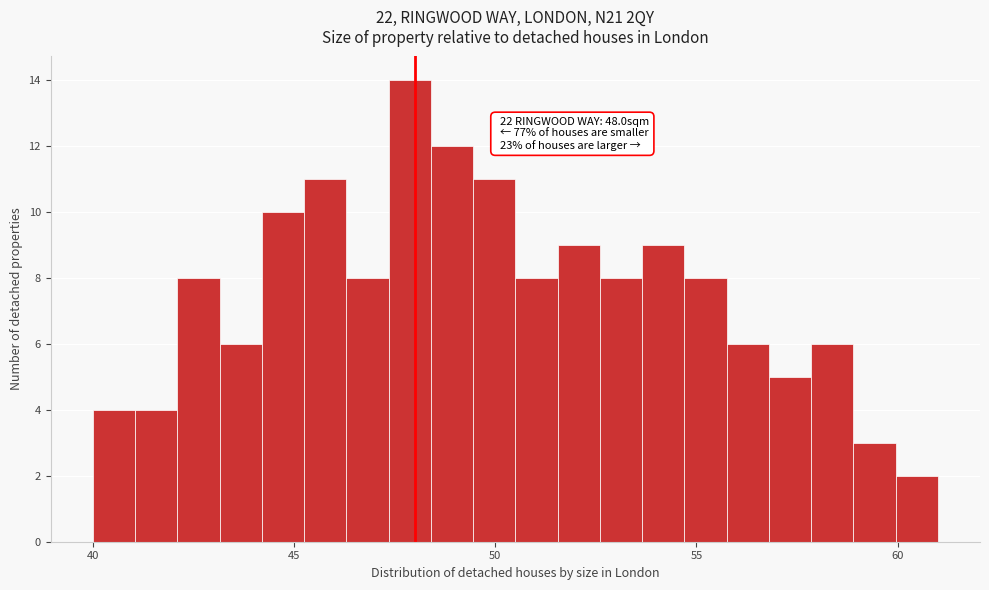

Around what value on the x-axis is the tallest bar? Give the approximate position of its centre, as read against the axis.

48.0